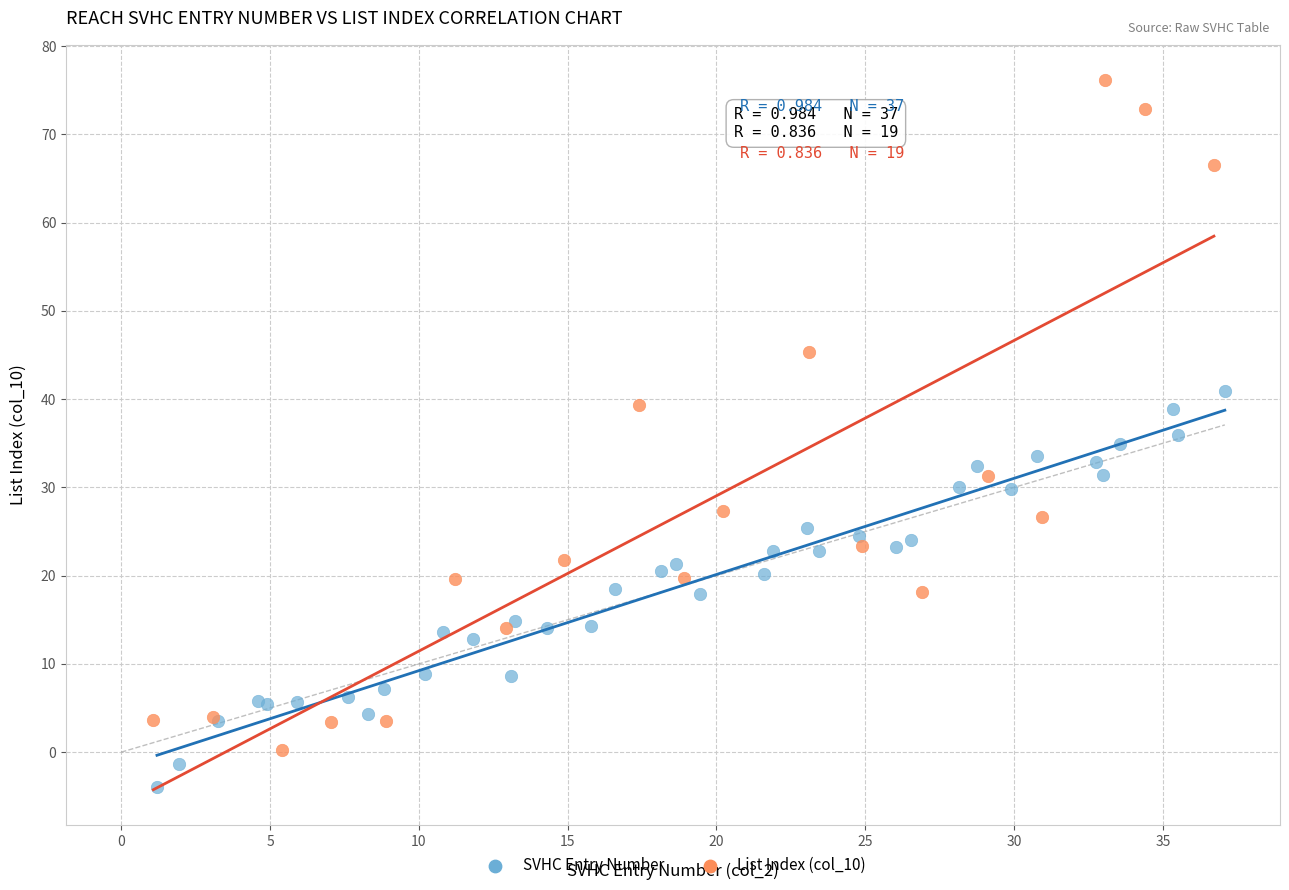

Which series reaches the minimum Y coordinate?

SVHC Entry Number